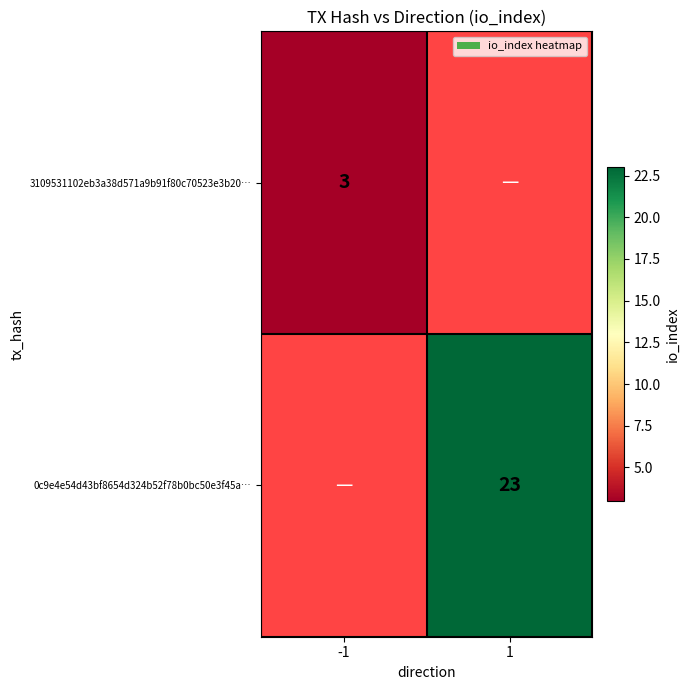

The 3109531102eb3a38d571a9b91f80c70523e3b20… series shows 3 at -1. True or false?

True